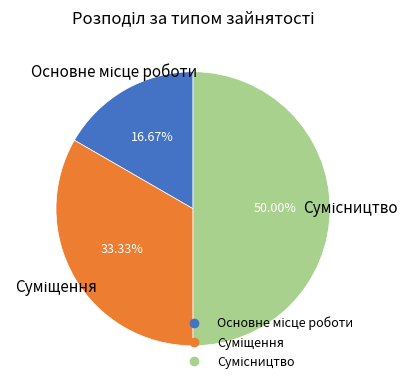

Does Суміщення represent more than half of the total?

No